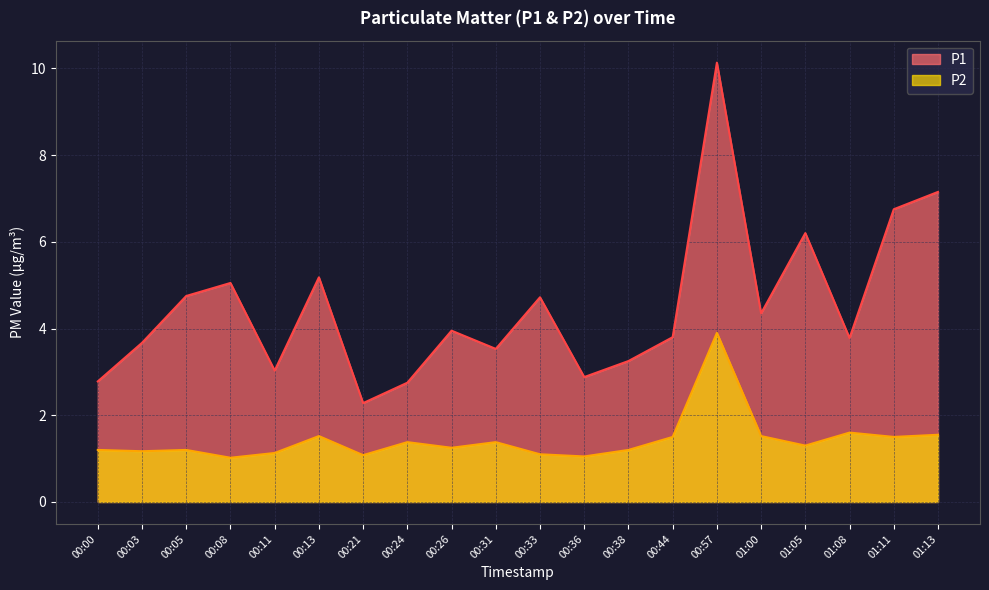

At 01:13, list the series in order from largest to smallest.

P1, P2